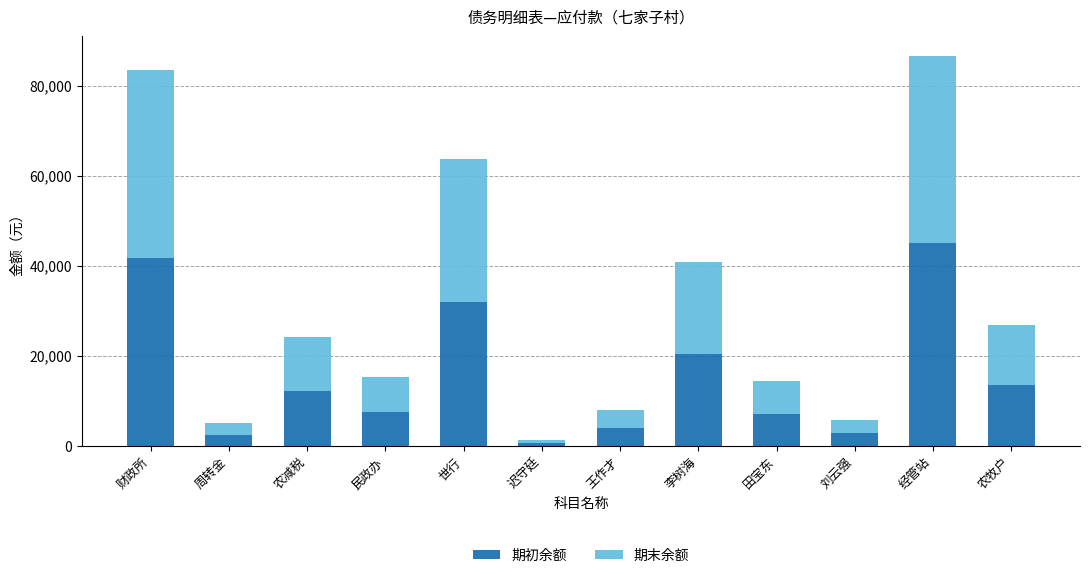

Does the chart contain stacked bars?

Yes